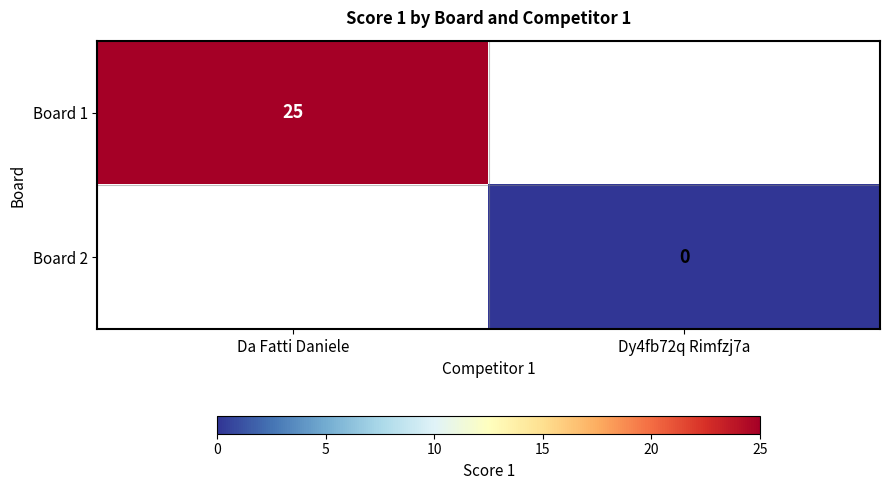

Is the value of Board 2 at Dy4fb72q Rimfzj7a greater than the value of Board 1 at Da Fatti Daniele?

No